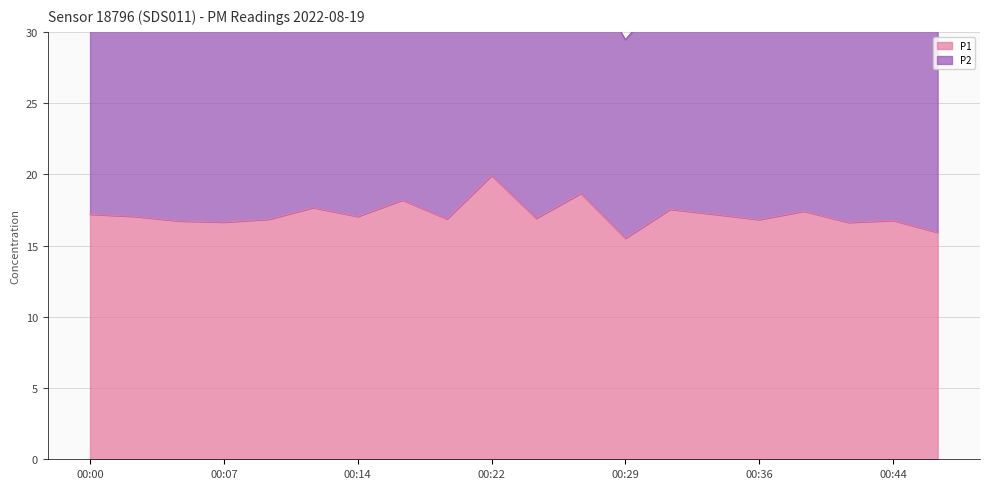

At which label does the data first exceed 17?

00:00